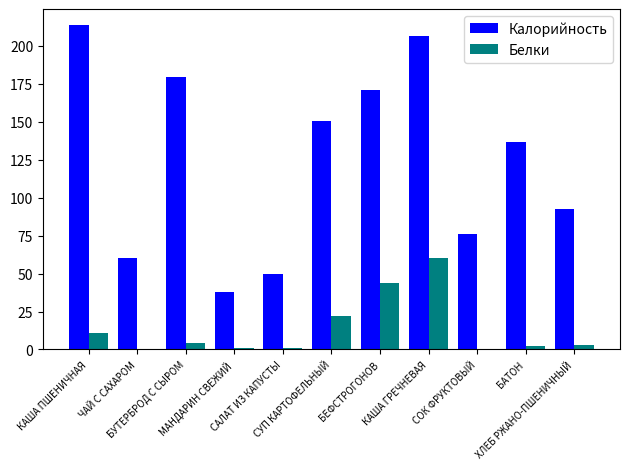

What are all the series names shown in the legend?

Калорийность, Белки